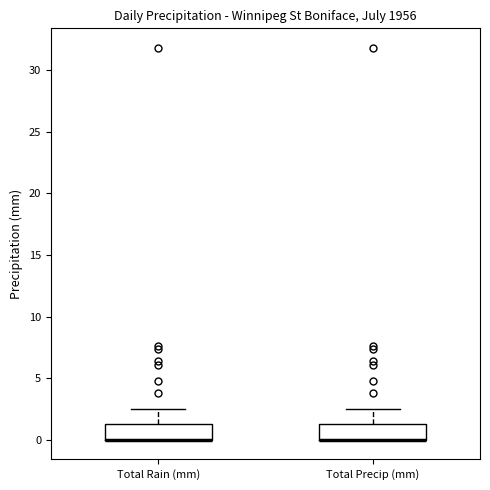

Reading left to right, transcribe this box plot: for each box, give where its median line is, the range the box spans, and where its two whiskers end, as read against the y-axis. The values are not printed on the chart, so give them approximately, as read against the axis.

Total Rain (mm): median 0.0 (drawn on the box's lower edge), box 0.0 to 1.5, whiskers 0.0 to 2.5
Total Precip (mm): median 0.0 (drawn on the box's lower edge), box 0.0 to 1.5, whiskers 0.0 to 2.5